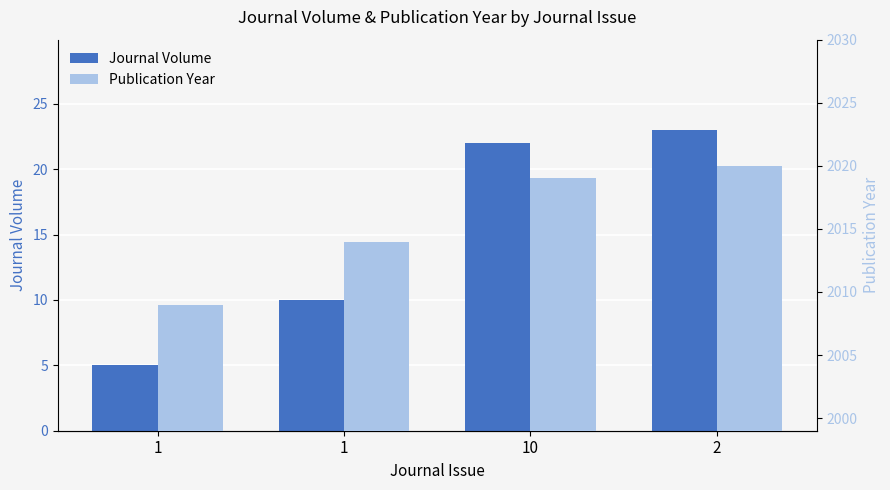

Reading left to right, what are all the values shown in this chart?

Journal Volume: 1=5	1=10	10=22	2=23
Publication Year: 1=2009	1=2014	10=2019	2=2020